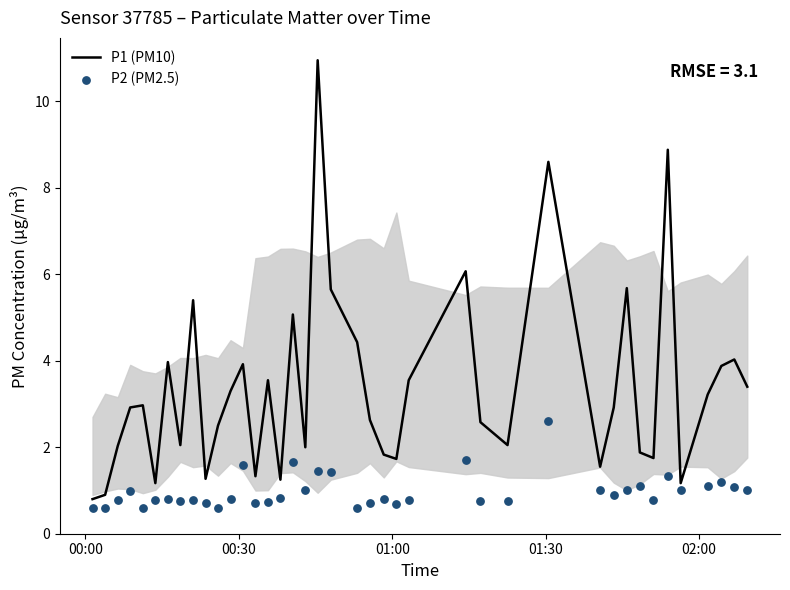

Is the value of P1 (PM10) at 24 greater than the value of P2 (PM2.5) at 38?

Yes